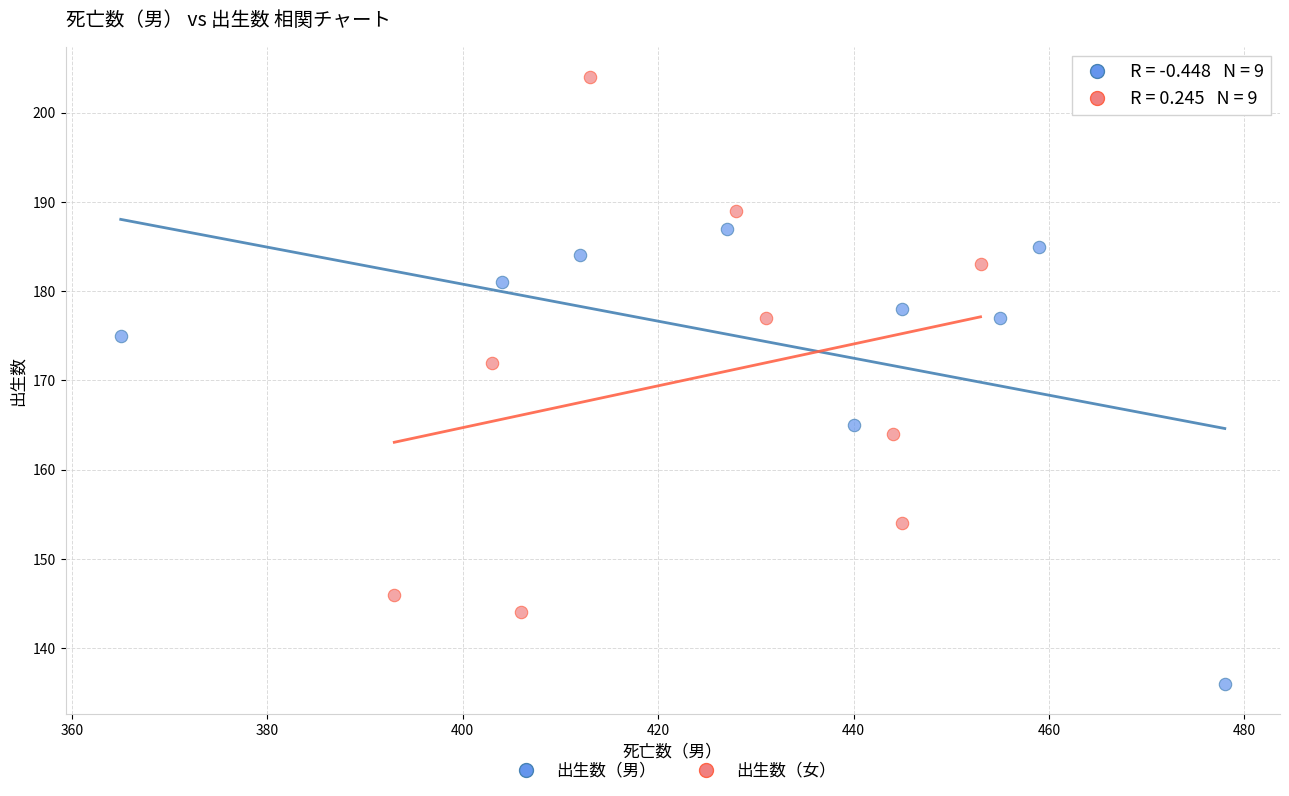

Which series has the widest spread of Y values?

出生数（女）